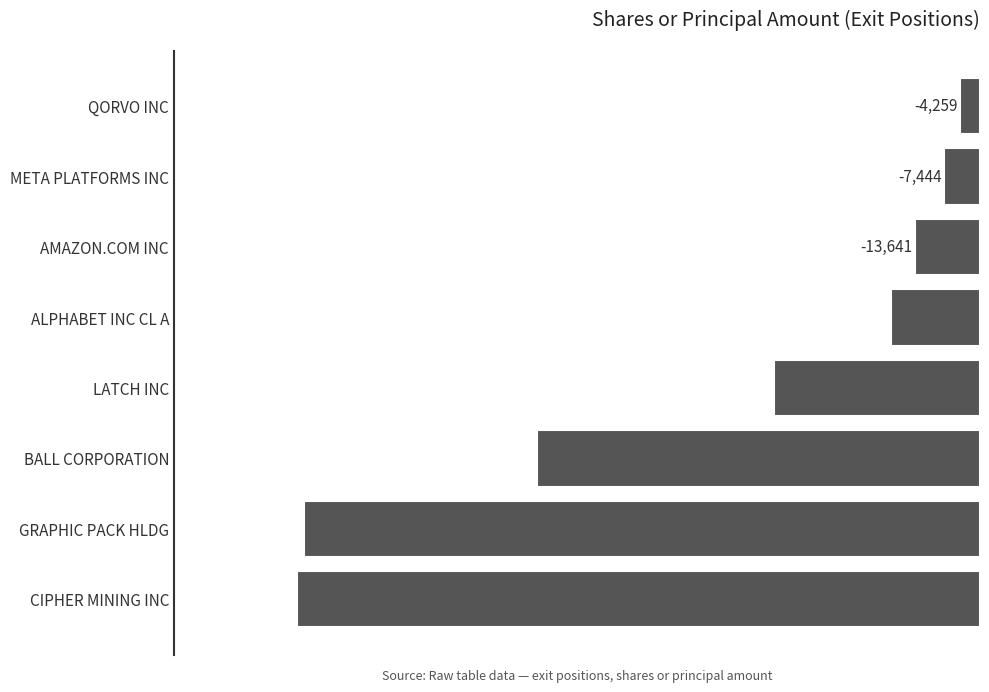

What is the difference between the maximum and minimum values?

138740